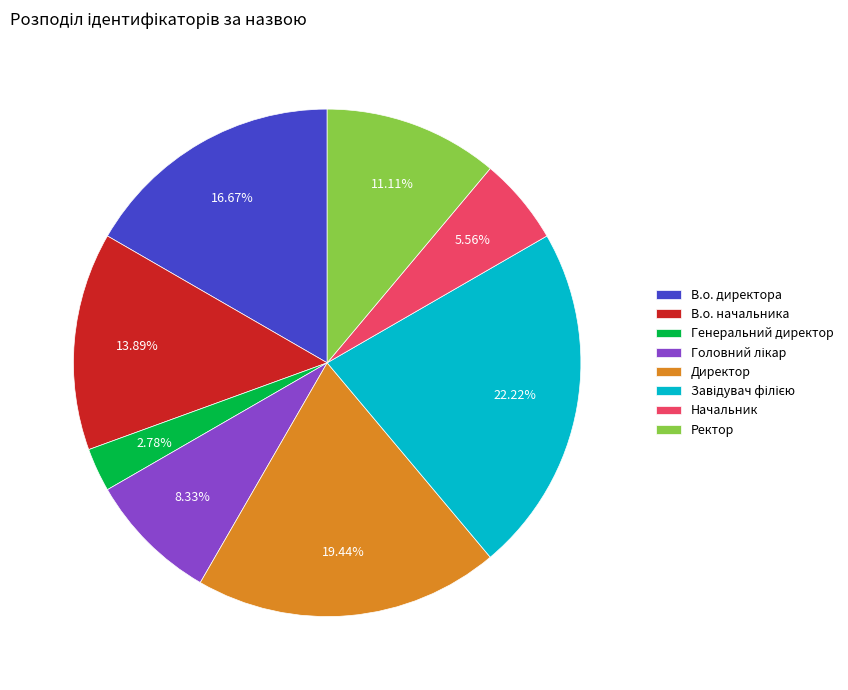

Is there any slice that represents more than half of the pie?

No